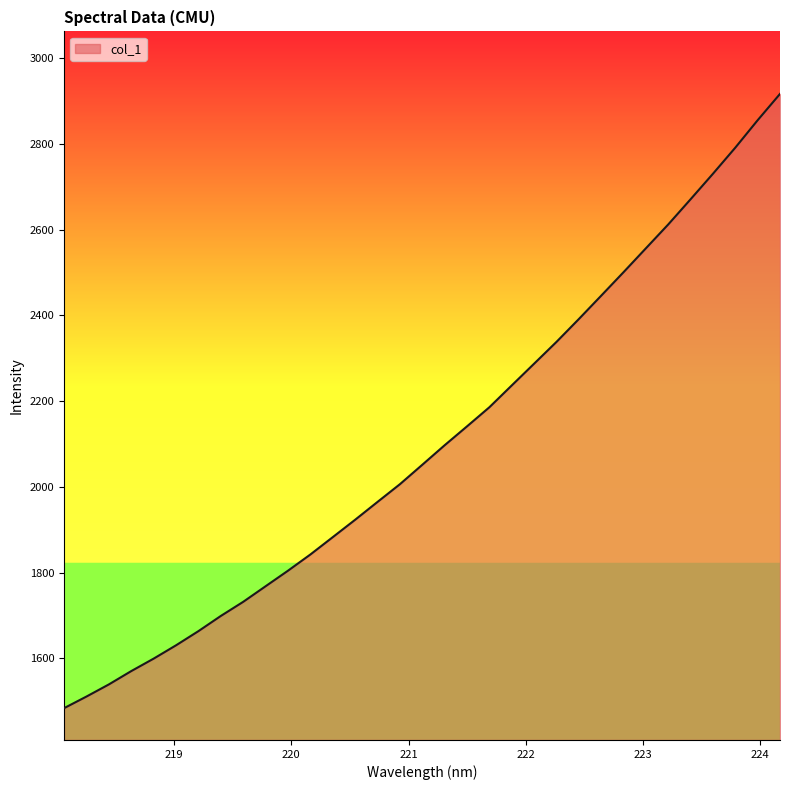

What is the difference between the maximum and minimum values?

1433.2